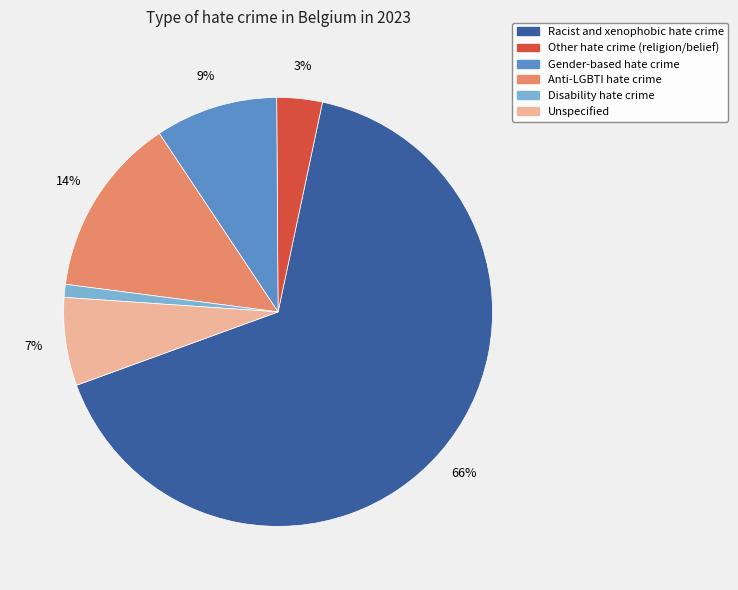

Between Gender-based hate crime and Disability hate crime, which is larger?

Gender-based hate crime